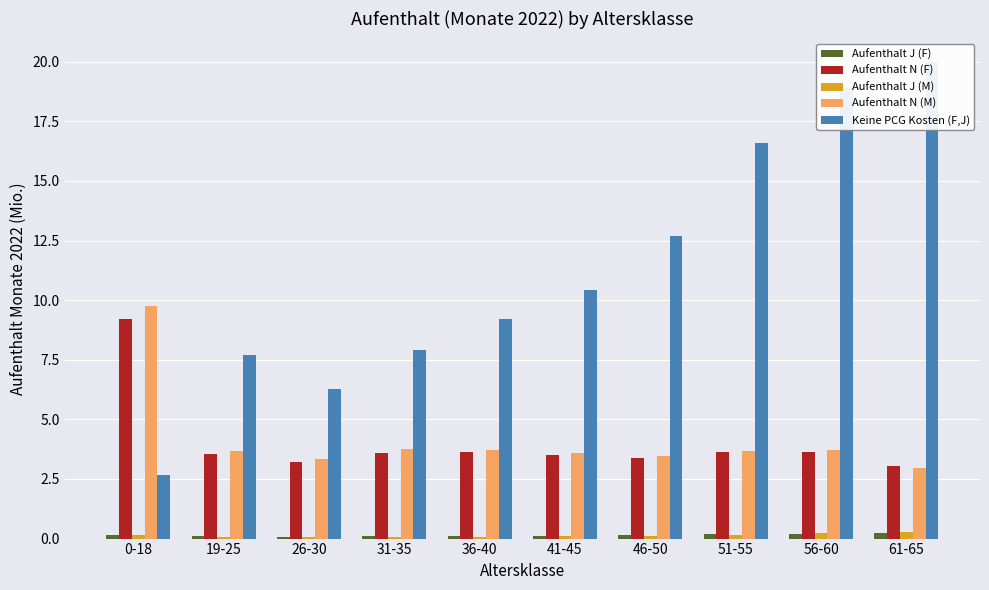

How many bars are there in each group?

5